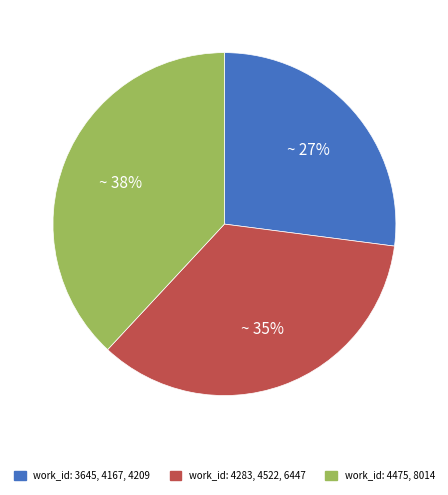

How many segments does this pie chart have?

3